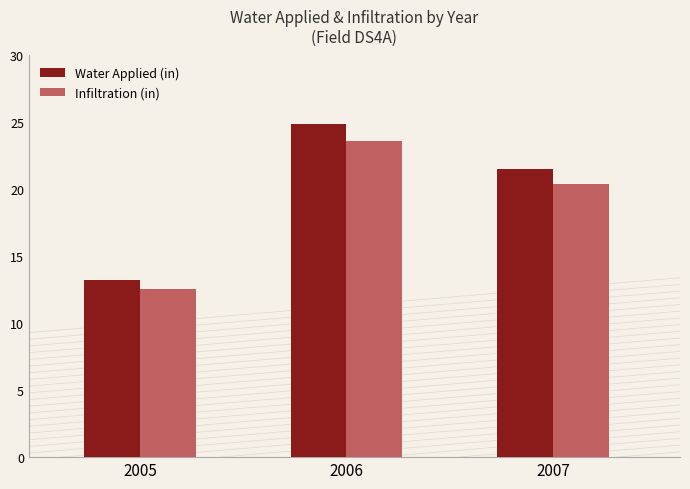

Which category has the highest value across all series?

2006